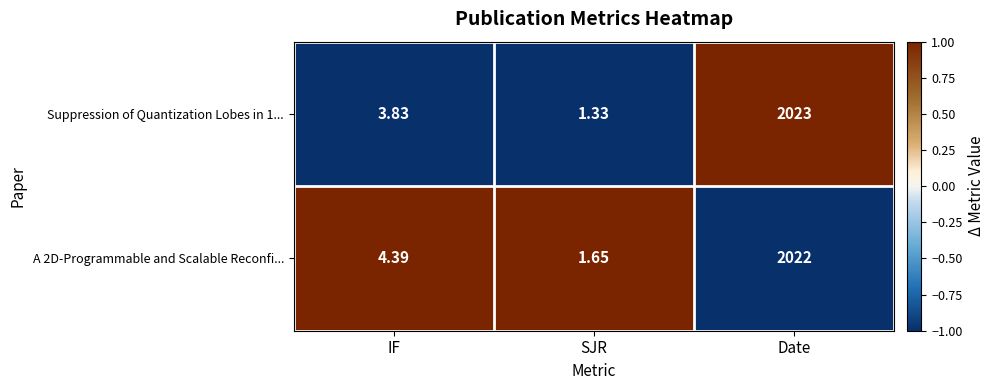

At which category is the sum across all series the highest?

Date